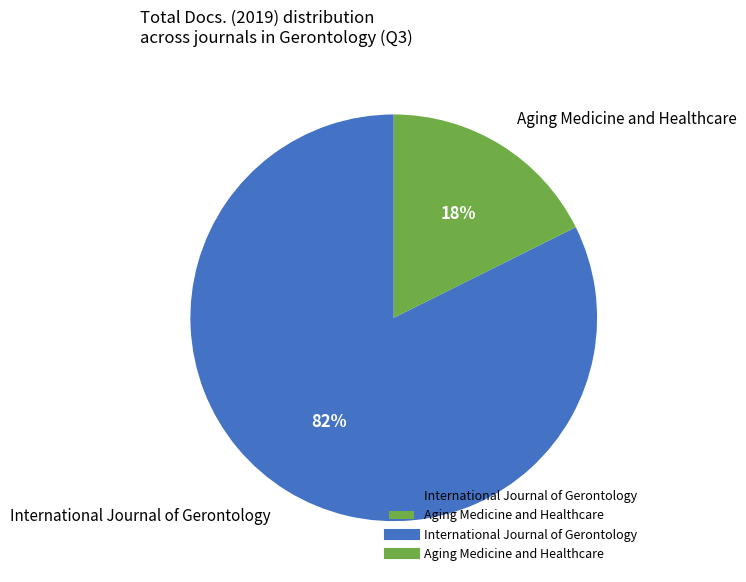

To the nearest percent, what portion does International Journal of Gerontology represent?

82%